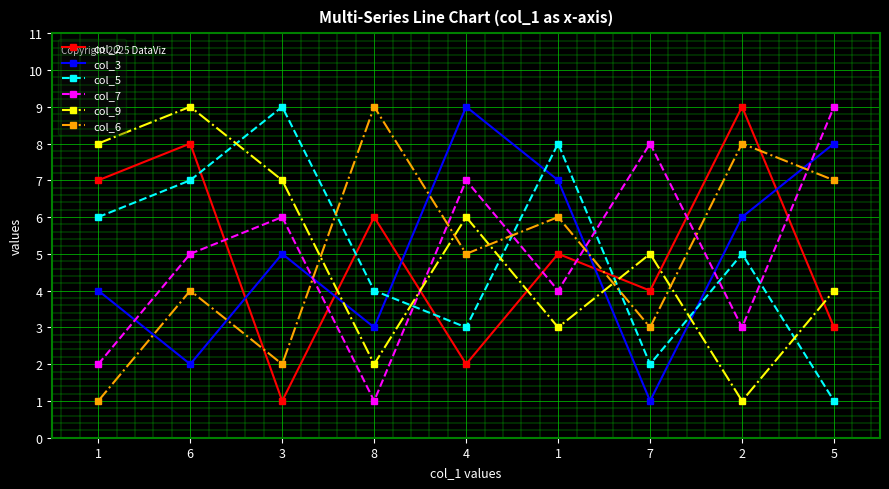

At which label does col_7 first exceed 5?

3